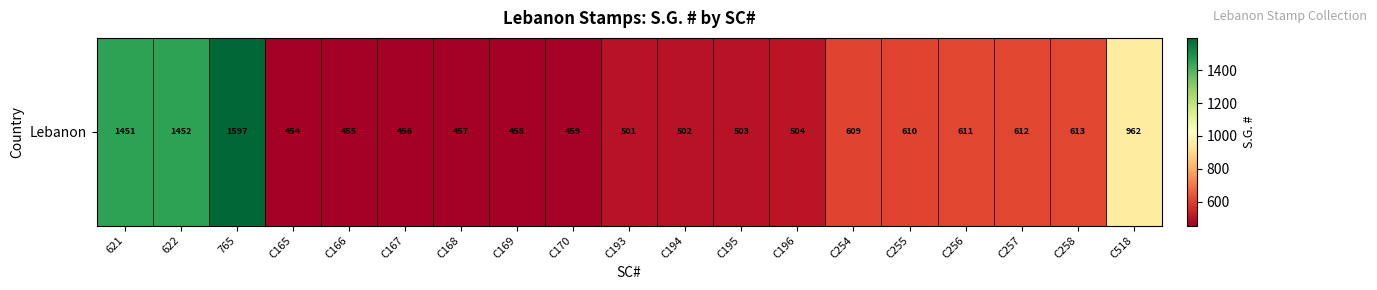

What is the difference between the second highest and minimum values?

998